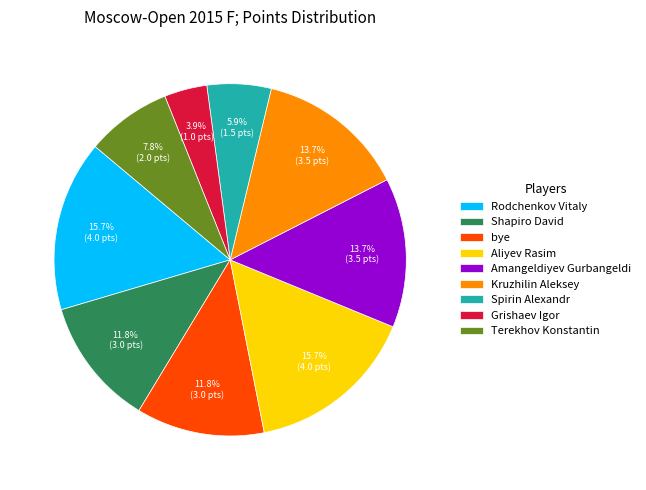

Which has a higher value, Amangeldiyev Gurbangeldi or Terekhov Konstantin?

Amangeldiyev Gurbangeldi